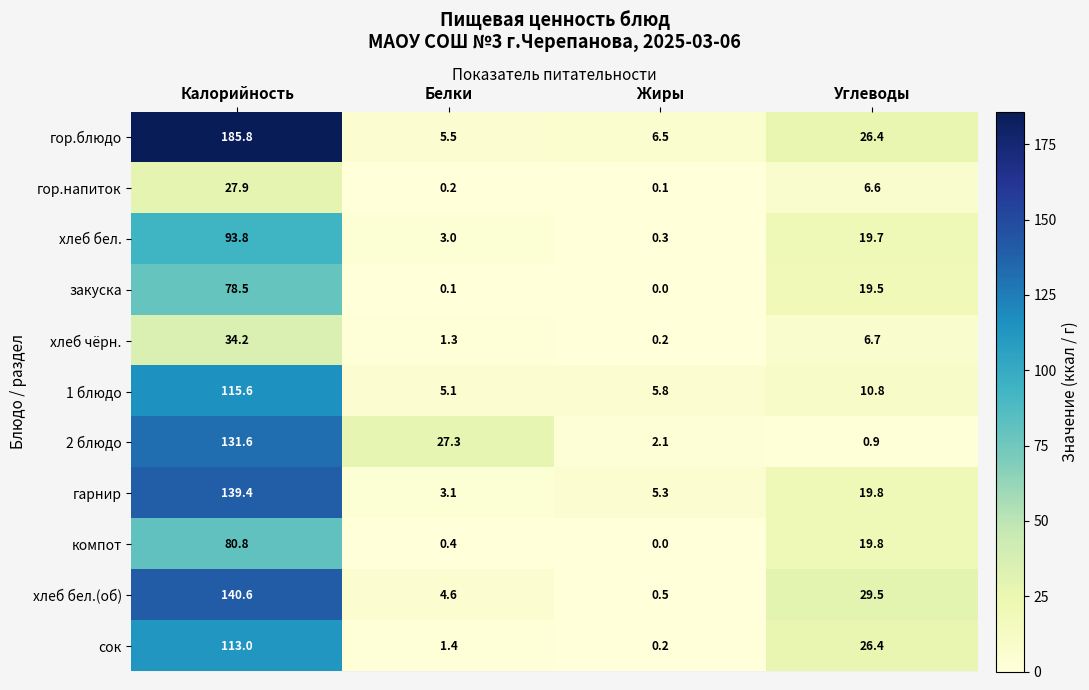

List the labels in order of гарнир value, largest first.

Калорийность, Углеводы, Жиры, Белки